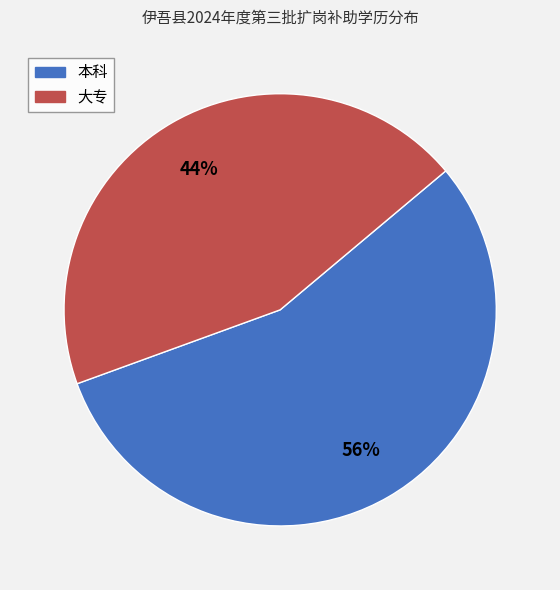

Do 本科 and 大专 together represent more than half of the pie?

Yes